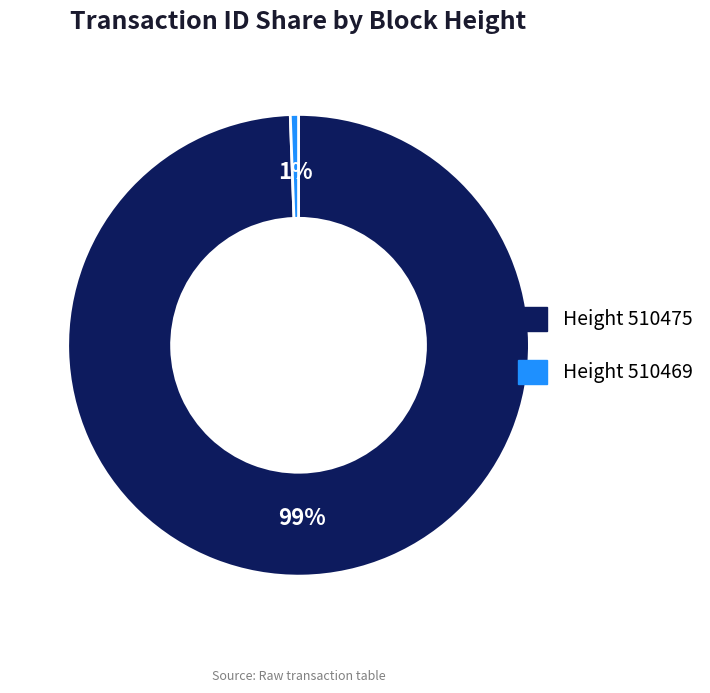

What is the largest slice in the pie chart?

Height 510475